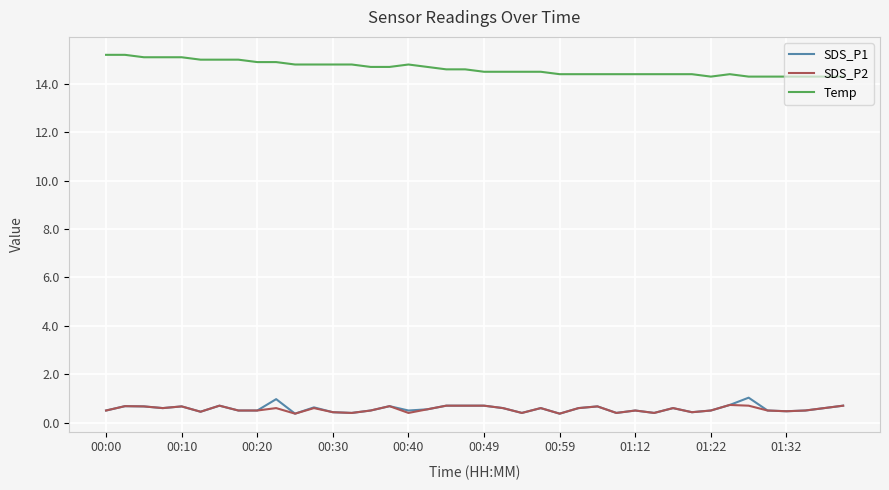

Which series has the largest total across all categories?

Temp